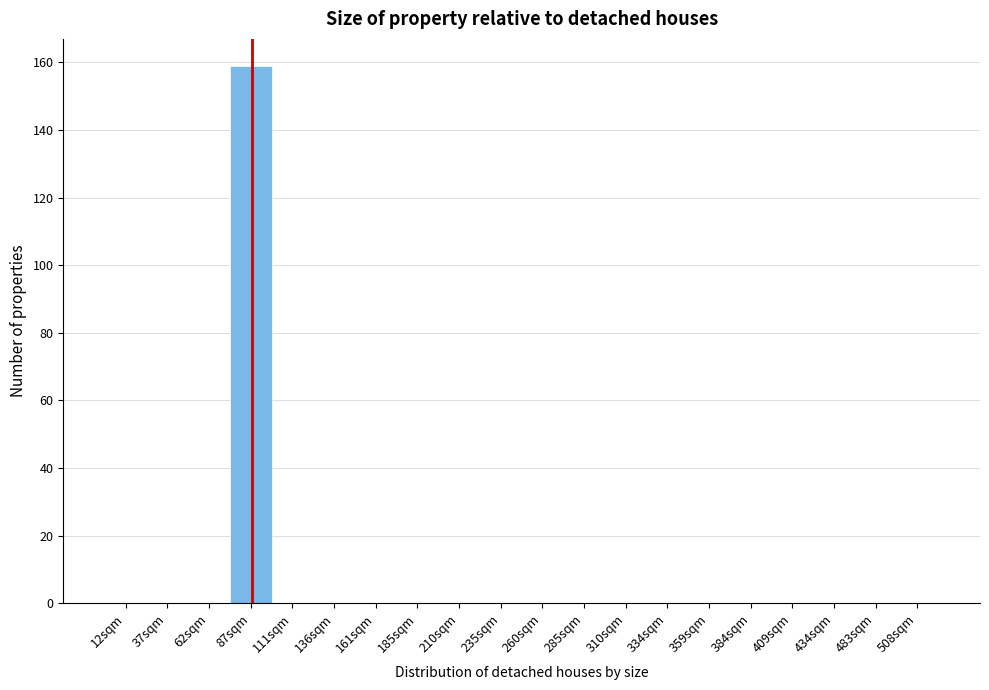

Reading left to right, extract all data points from this chart.

12sqm=0	37sqm=0	62sqm=0	87sqm=159	111sqm=0	136sqm=0	161sqm=0	185sqm=0	210sqm=0	235sqm=0	260sqm=0	285sqm=0	310sqm=0	334sqm=0	359sqm=0	384sqm=0	409sqm=0	434sqm=0	483sqm=0	508sqm=0